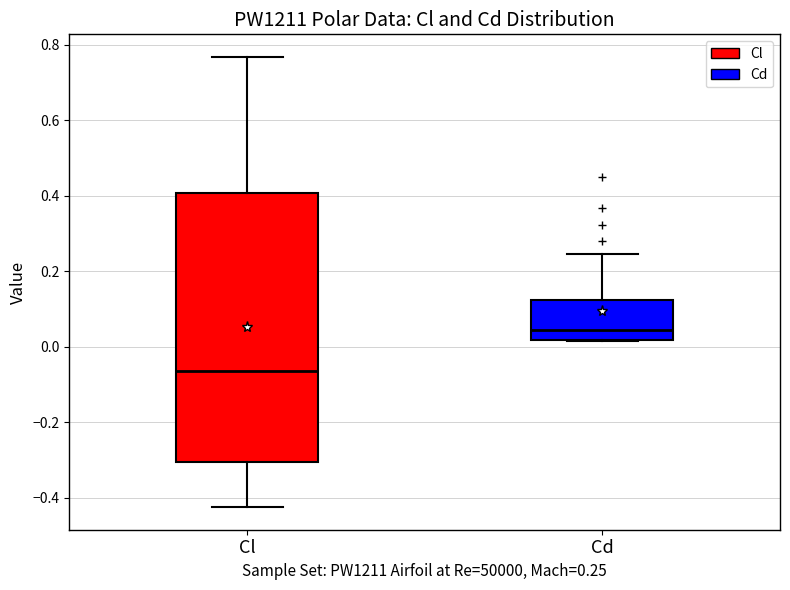

Reading left to right, transcribe this box plot: for each box, give where its median line is, the range the box spans, and where its two whiskers end, as read against the y-axis. The values are not printed on the chart, so give them approximately, as read against the axis.

Cl: median -0.06, box -0.30 to 0.40, whiskers -0.42 to 0.76
Cd: median 0.04, box 0.02 to 0.12, whiskers 0.02 to 0.24